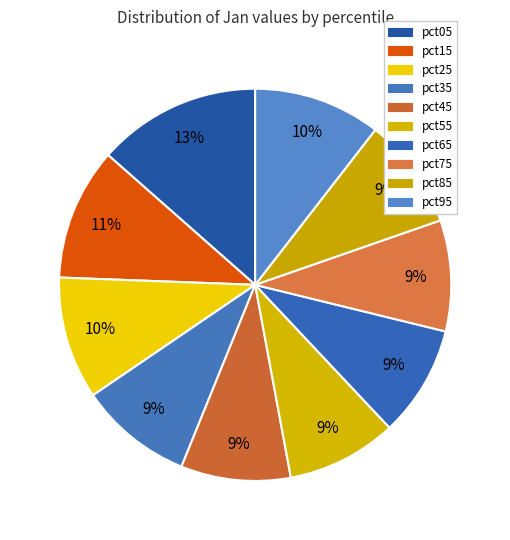

What is the ratio of the value at pct05 to the value at pct65?

1.5